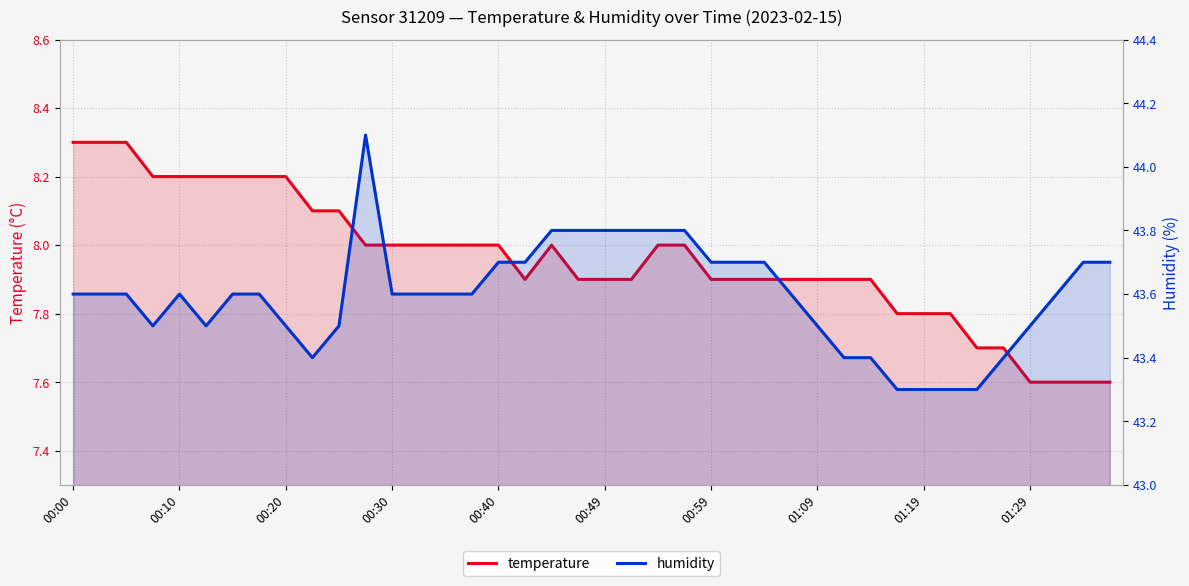

How many categories are shown in the chart?

40